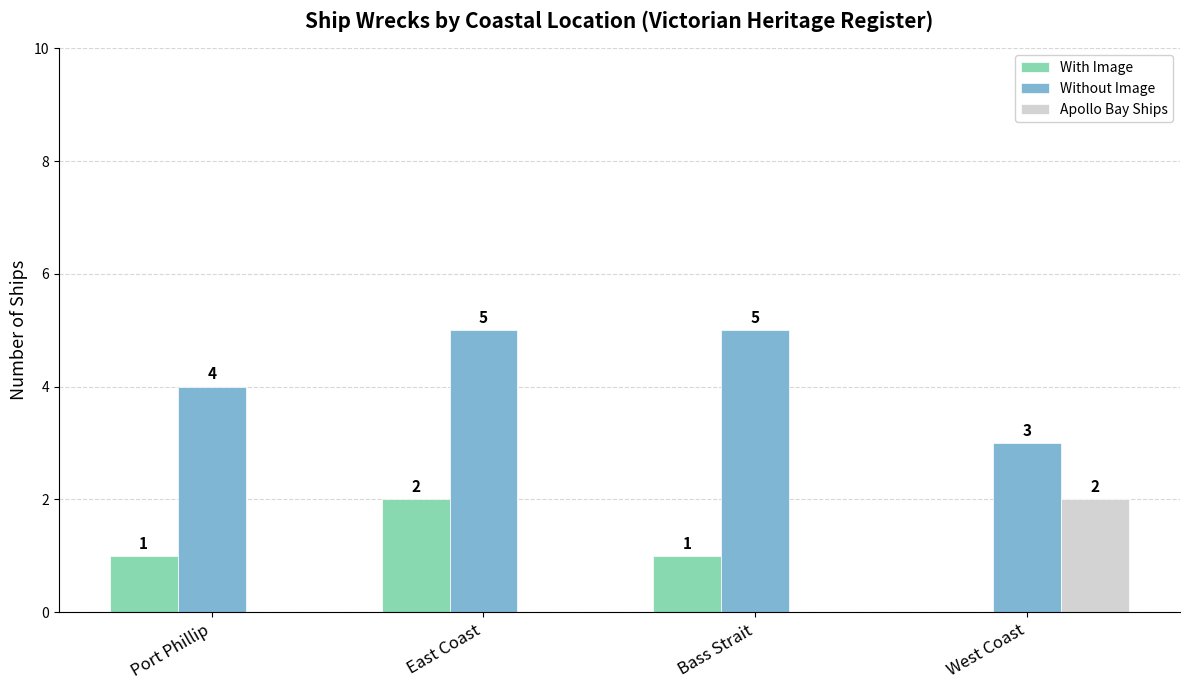

Where is Without Image nearest to the value 4?

Port Phillip